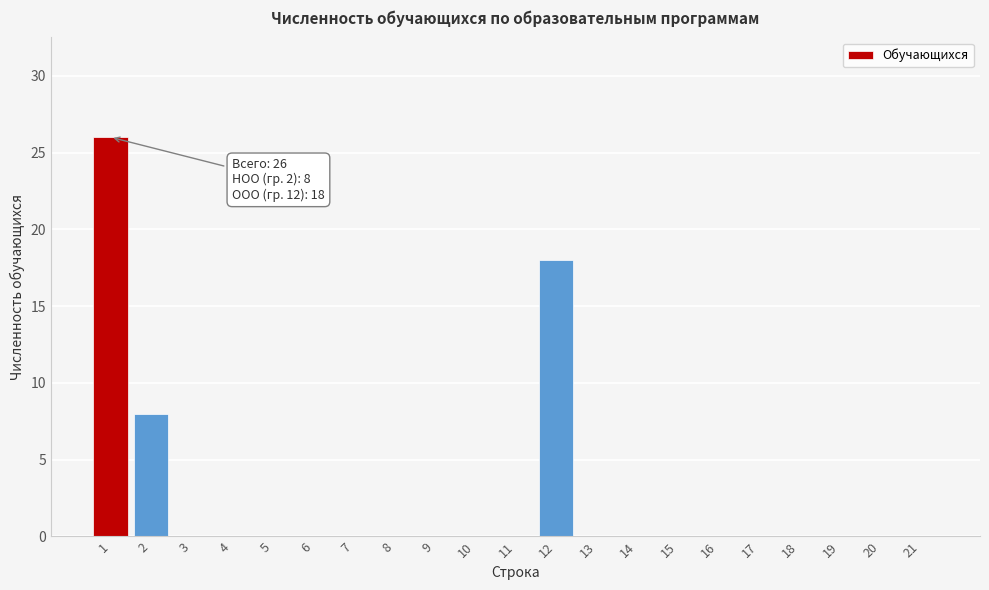

Reading left to right, what are all the values shown in this chart?

1=26	2=8	3=0	4=0	5=0	6=0	7=0	8=0	9=0	10=0	11=0	12=18	13=0	14=0	15=0	16=0	17=0	18=0	19=0	20=0	21=0